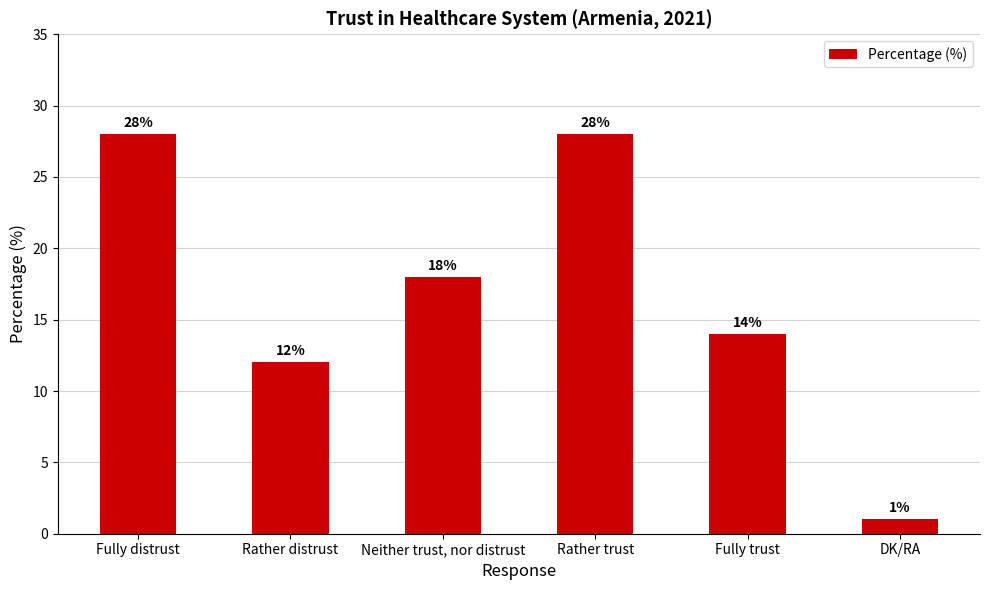

How many series are shown in this chart?

1